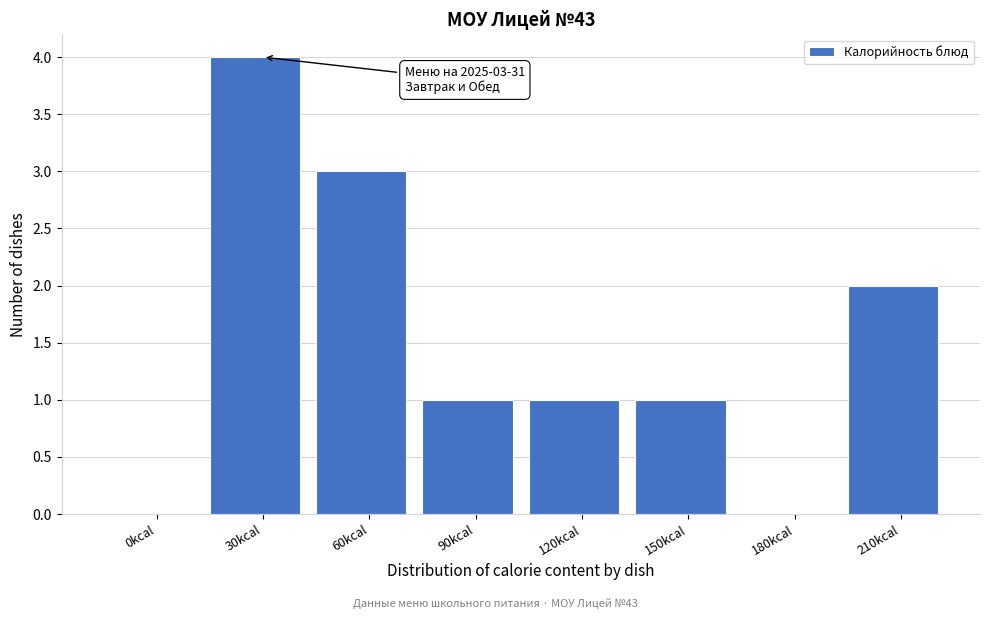

Reading left to right, transcribe all the data shown in this chart.

0kcal=0	30kcal=4	60kcal=3	90kcal=1	120kcal=1	150kcal=1	180kcal=0	210kcal=2